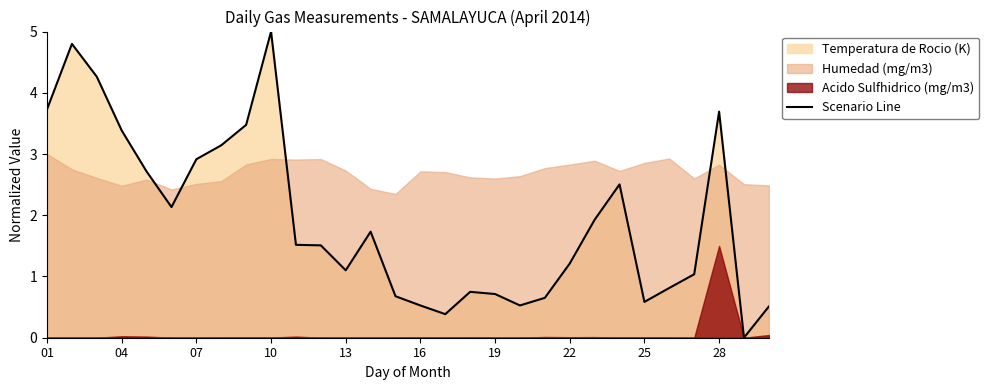

Between 20 and 14, which is larger?

14